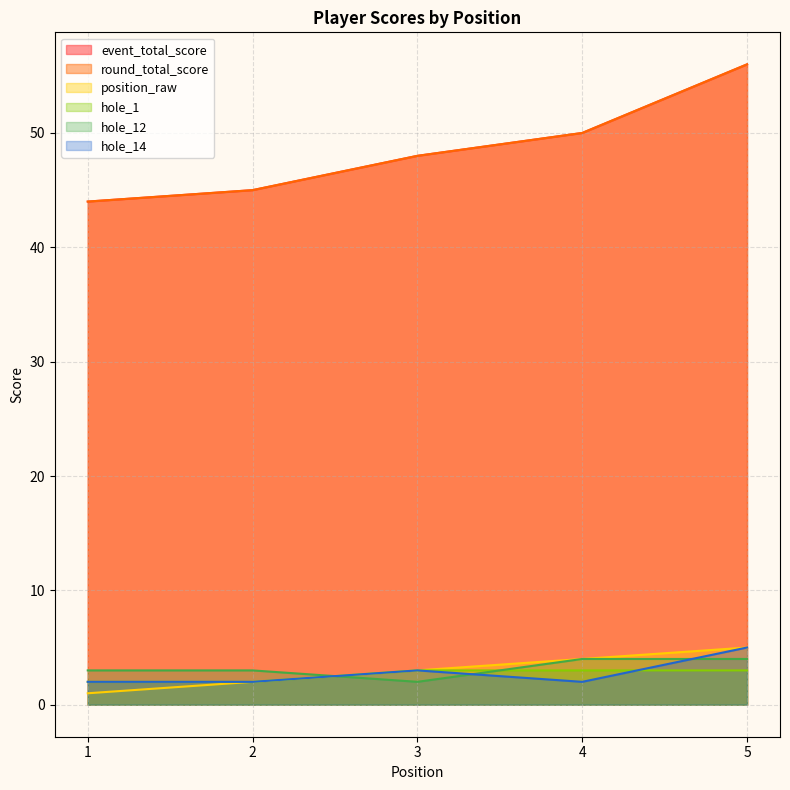

True or false: hole_1 has a value of 2 at 3.

False